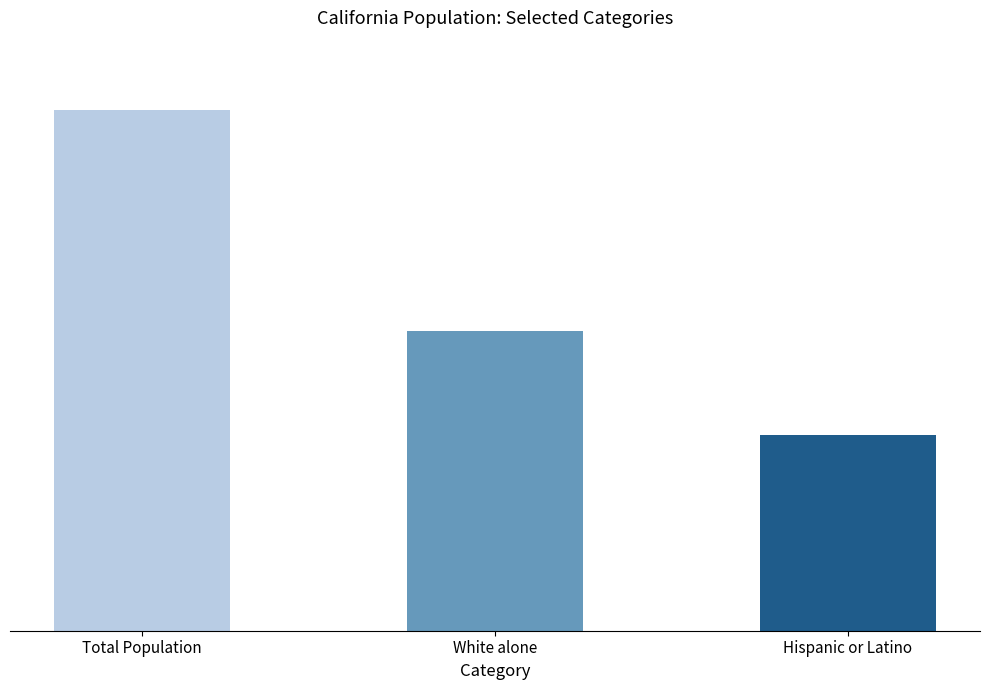

Approximately how many times larger is the value at Hispanic or Latino compared to Total Population?

0.4